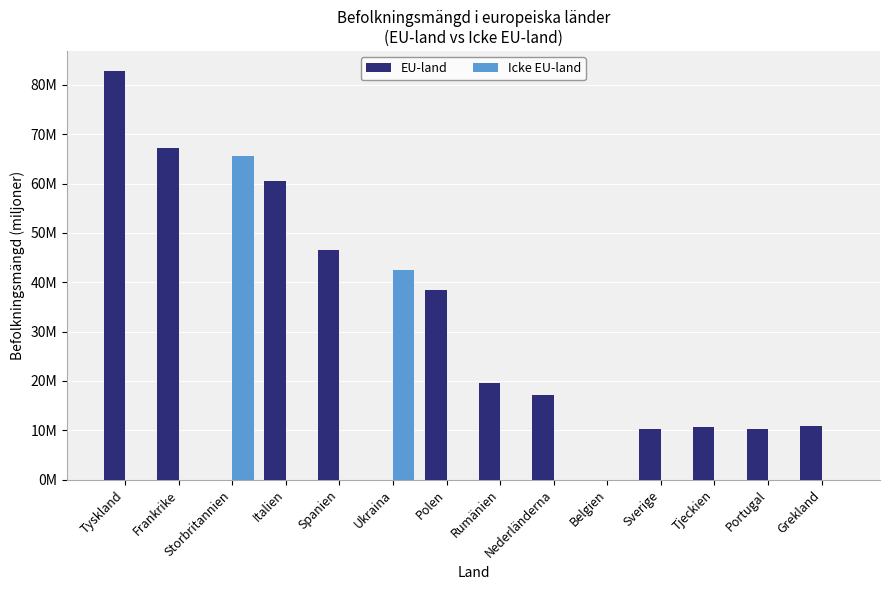

True or false: EU-land has a value of 69.0 at Polen.

False